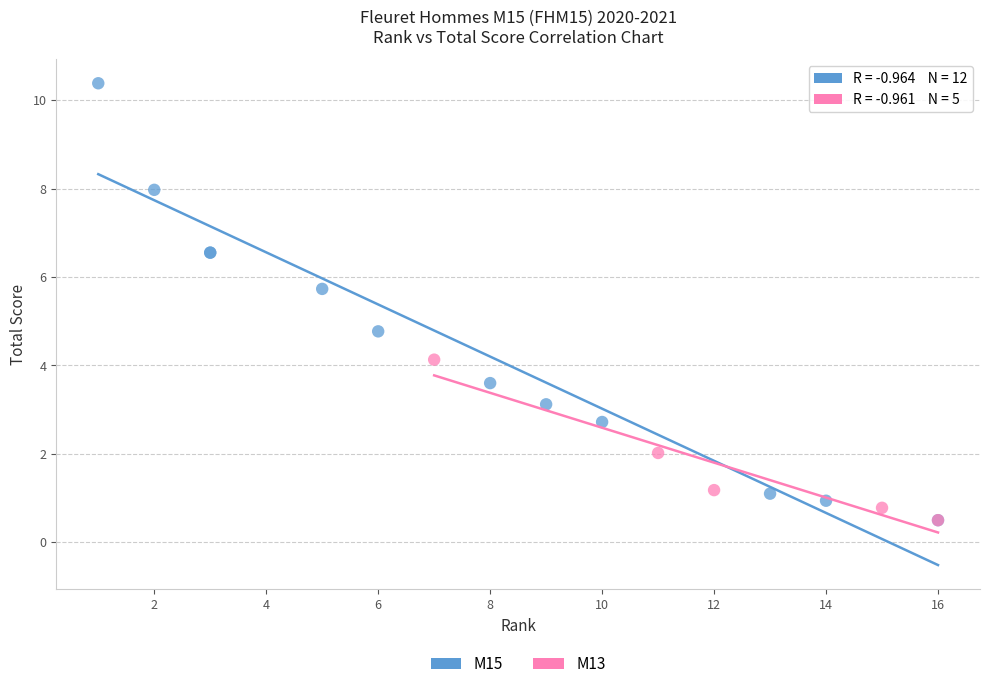

Which series reaches the maximum Y coordinate?

M15